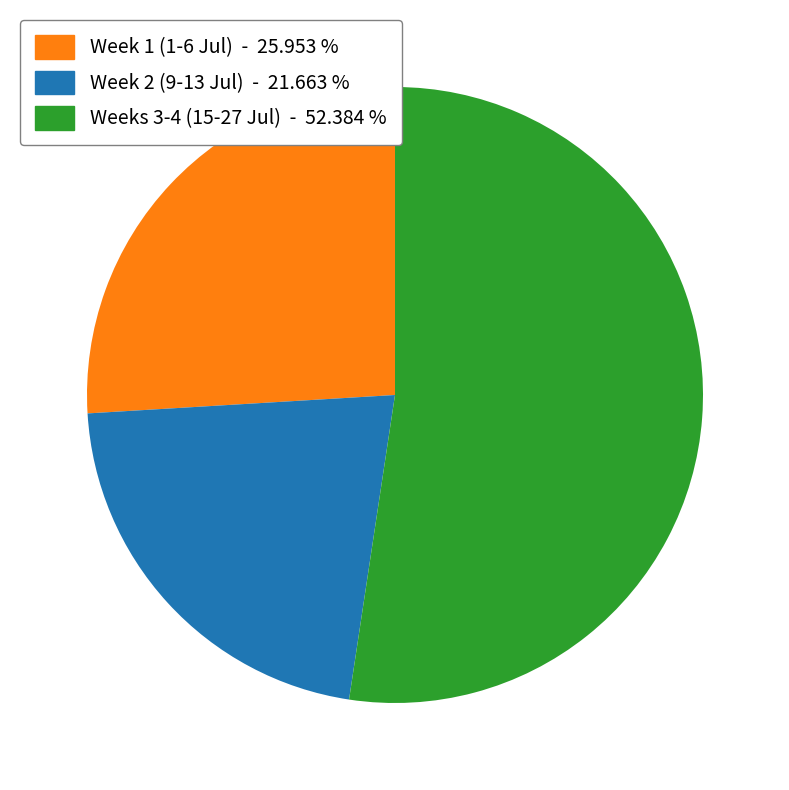

Is there any slice that represents more than half of the pie?

Yes